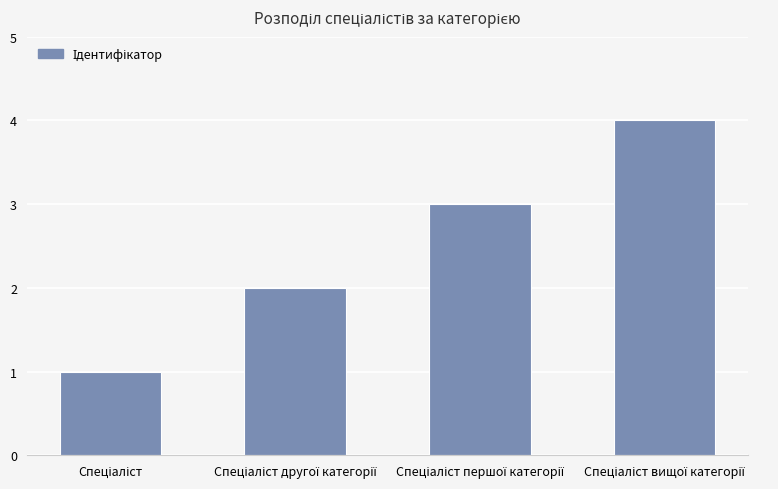

How many series are shown in this chart?

1